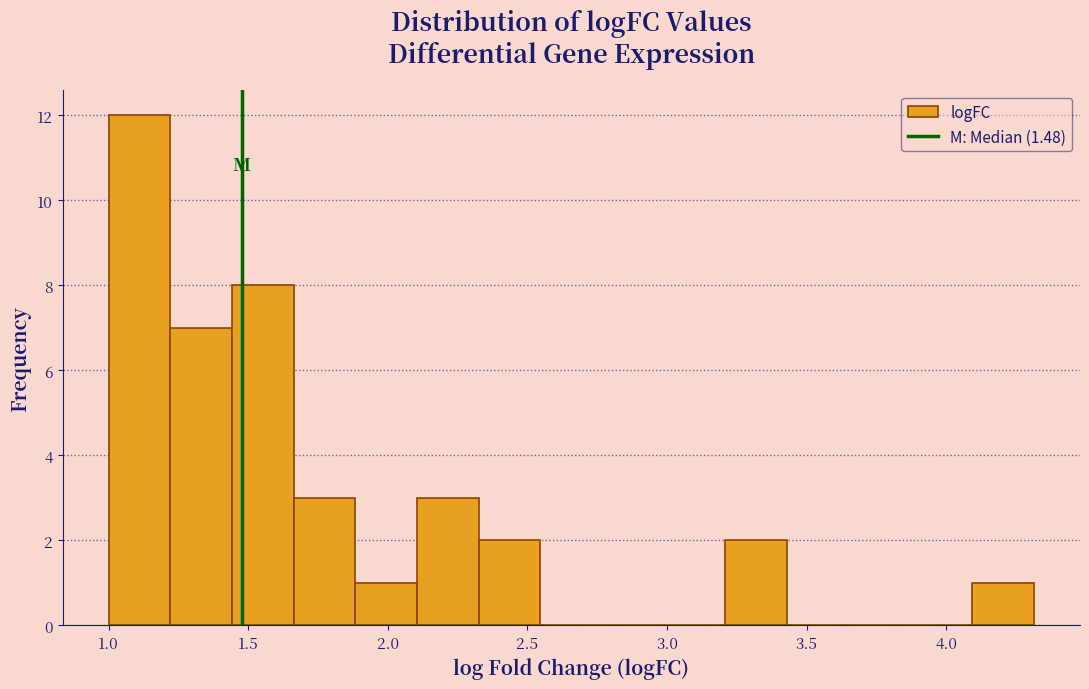

Reading left to right, transcribe this chart: for each bar, give the range it covers on the x-axis and its height. Neither the bar edges nor the heights are printed on the chart, so give them approximately, as read against the axes.

1.00 to 1.20: 12
1.20 to 1.45: 7
1.45 to 1.65: 8
1.65 to 1.90: 3
1.90 to 2.10: 1
2.10 to 2.35: 3
2.35 to 2.55: 2
2.55 to 2.75: 0
2.75 to 3.00: 0
3.00 to 3.20: 0
3.20 to 3.45: 2
3.45 to 3.65: 0
3.65 to 3.85: 0
3.85 to 4.10: 0
4.10 to 4.30: 1